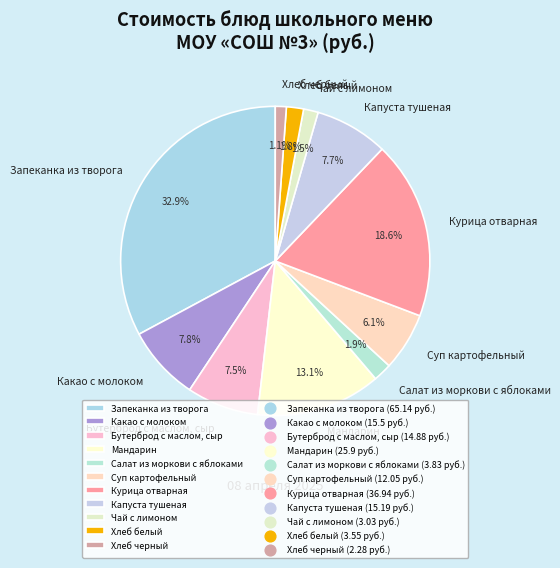

Which has a higher value, Какао с молоком or Запеканка из творога?

Запеканка из творога